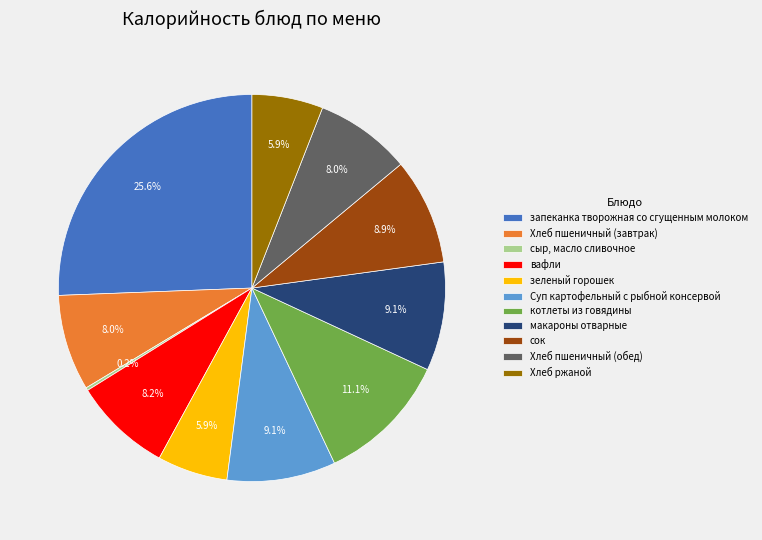

Approximately how many times larger is the value at котлеты из говядины compared to запеканка творожная со сгущенным молоком?

0.4